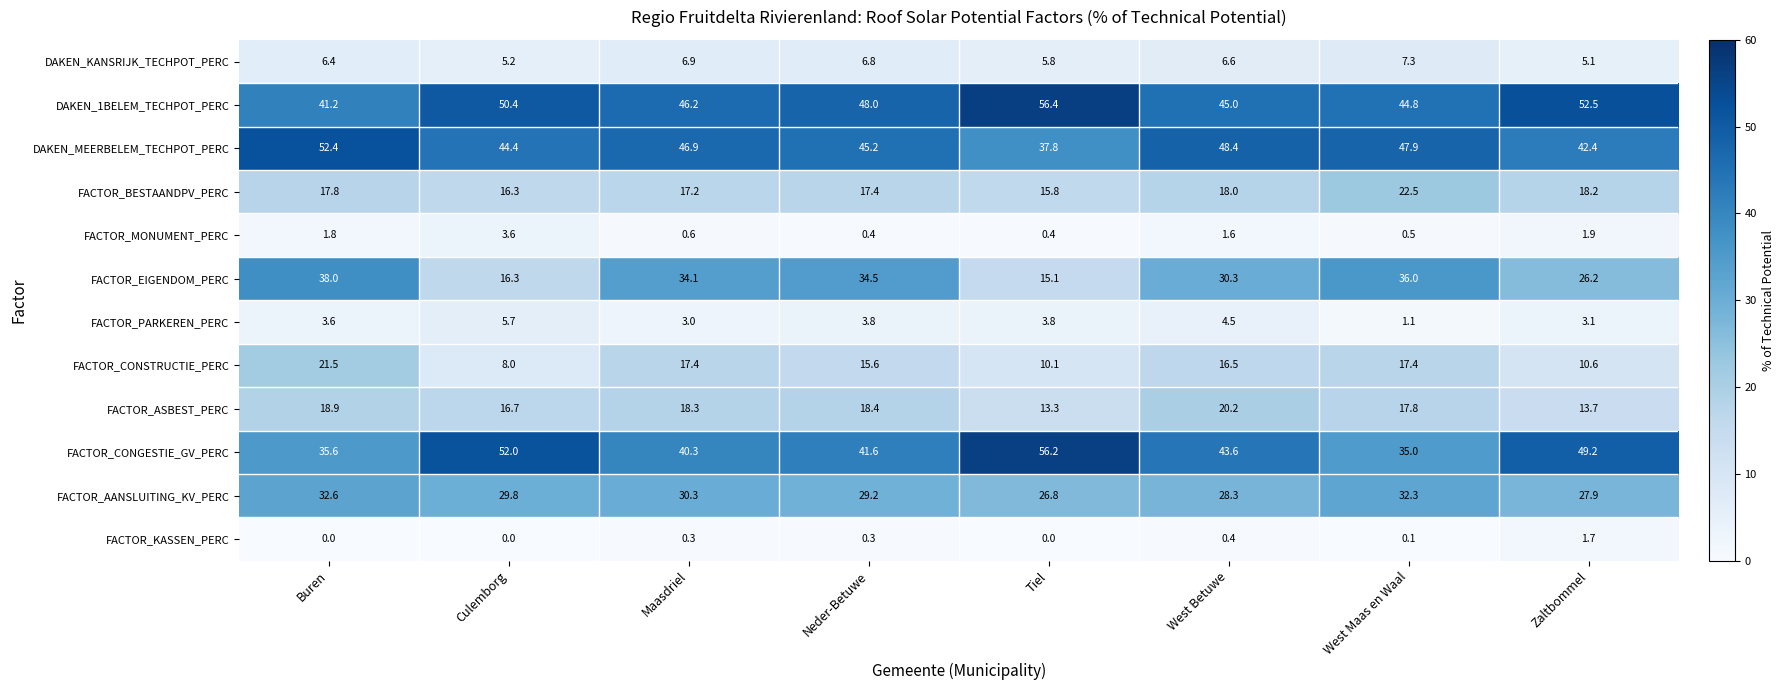

Count the number of categories in the chart.

8